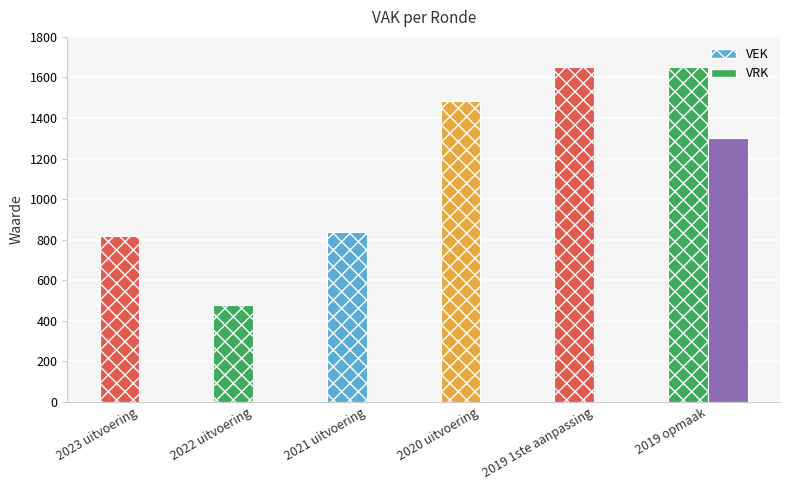

Reading left to right, transcribe all the data shown in this chart.

VEK: 2023 uitvoering=817	2022 uitvoering=479	2021 uitvoering=838	2020 uitvoering=1482	2019 1ste aanpassing=1650	2019 opmaak=1650
VRK: 2023 uitvoering=0	2022 uitvoering=0	2021 uitvoering=0	2020 uitvoering=0	2019 1ste aanpassing=0	2019 opmaak=1300